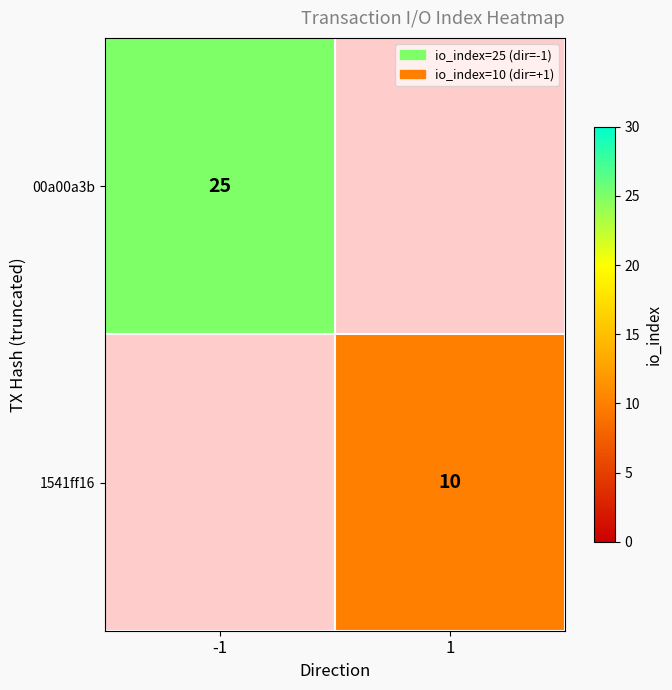

Is it true that 00a00a3b equals 25 at -1?

True